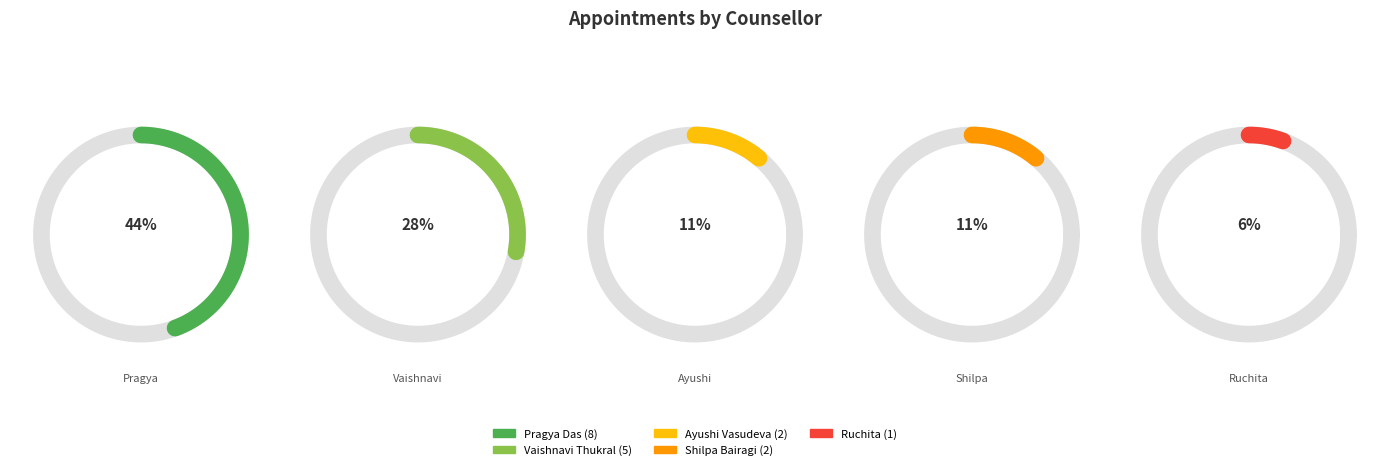

What percentage is the Ayushi Vasudeva slice, to the nearest percent?

11%